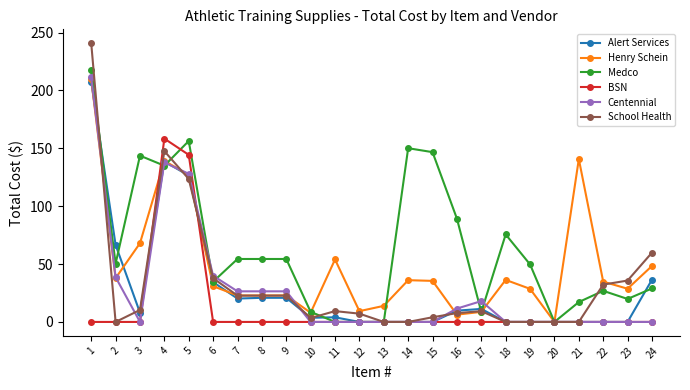

How many distinct data groups are displayed?

6